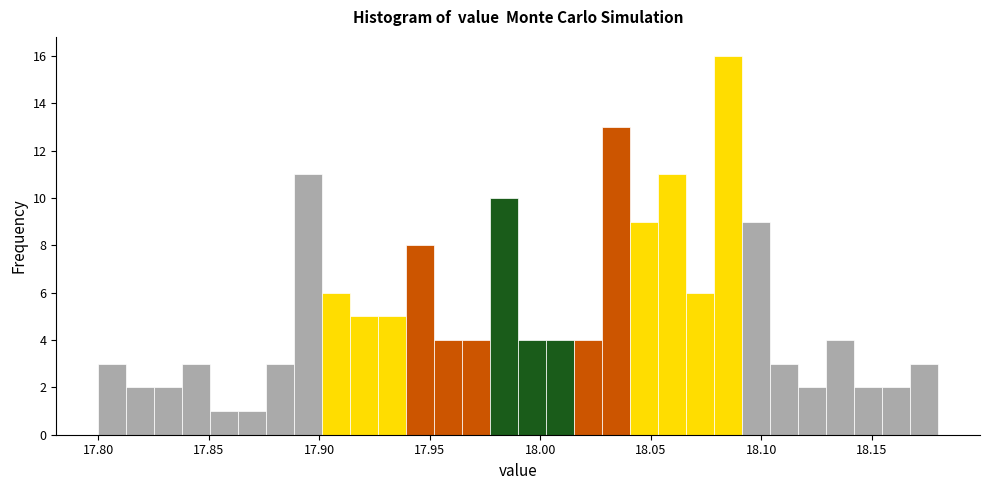

Read against the x-axis, roughly where is the centre of the tallest bar?

18.085